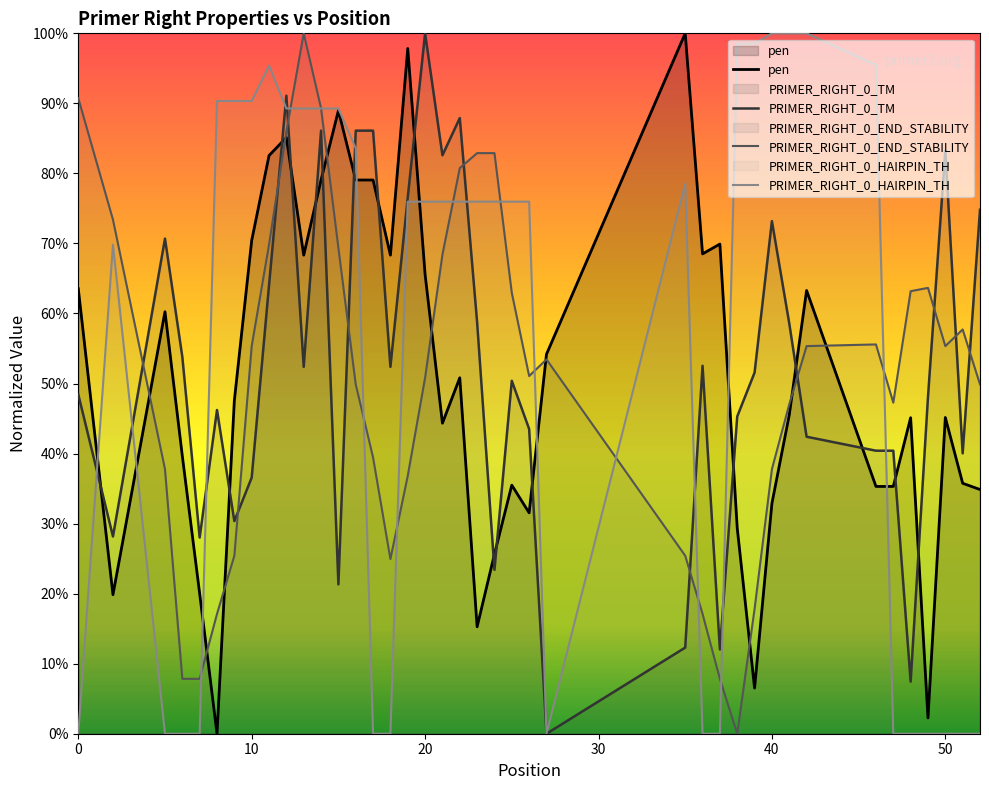

Which series has the widest spread of values?

pen